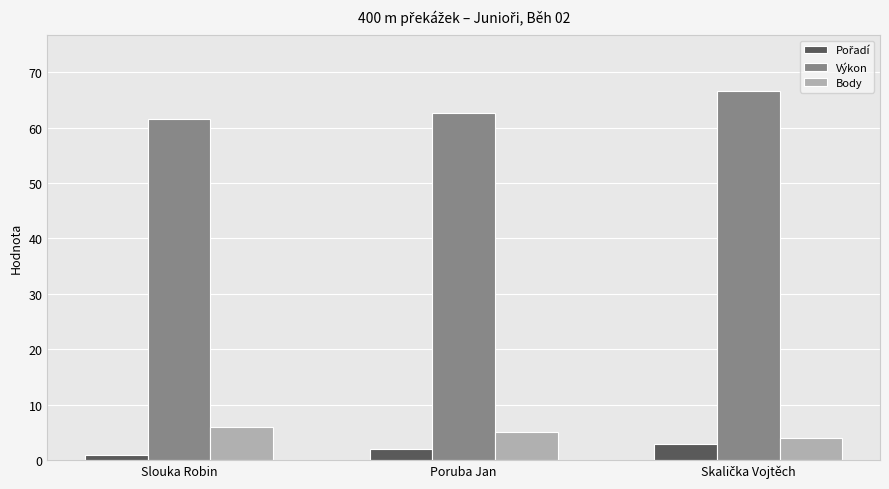

What is the difference between the second highest and minimum values in the Výkon series?

1.1